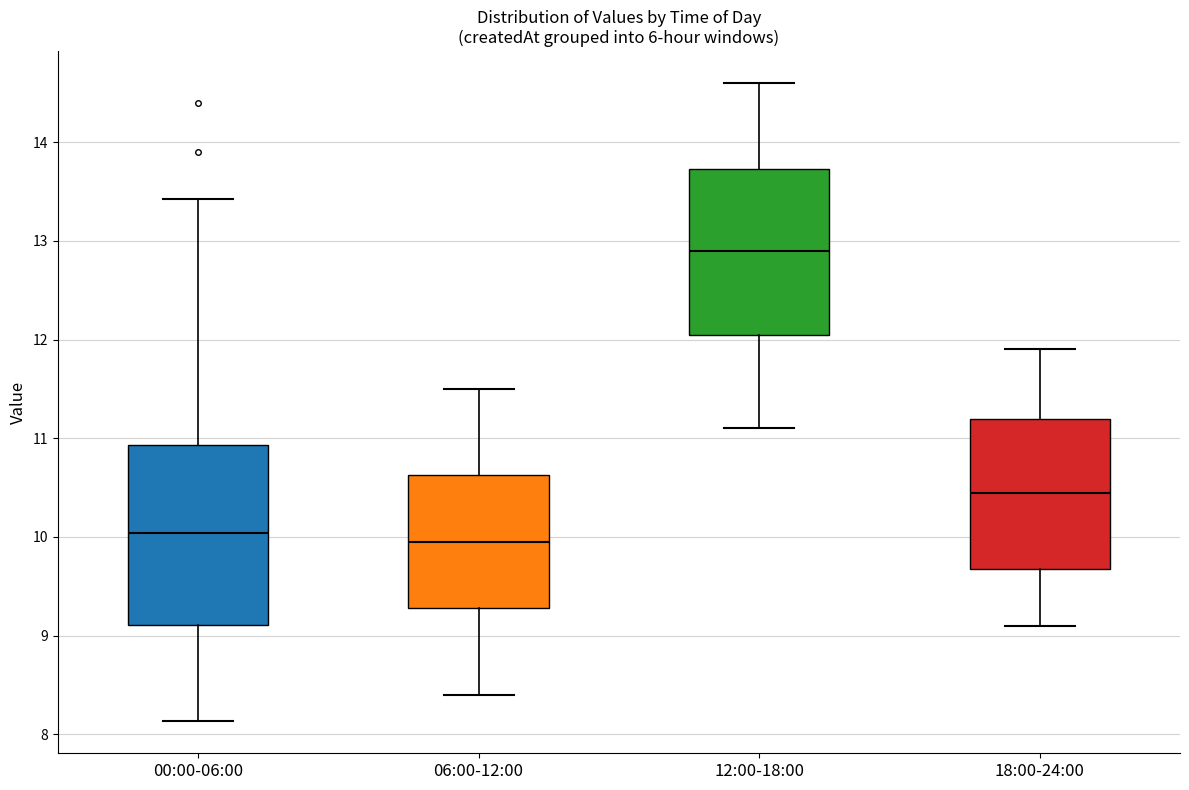

Which box has the highest median line?

12:00-18:00